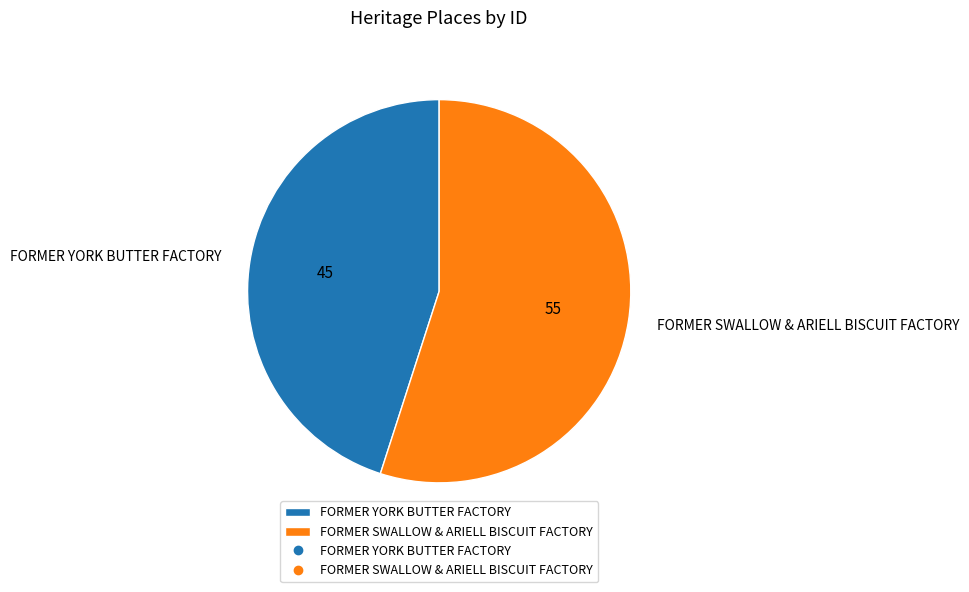

The FORMER SWALLOW & ARIELL BISCUIT FACTORY slice represents 55% of the pie. True or false?

True